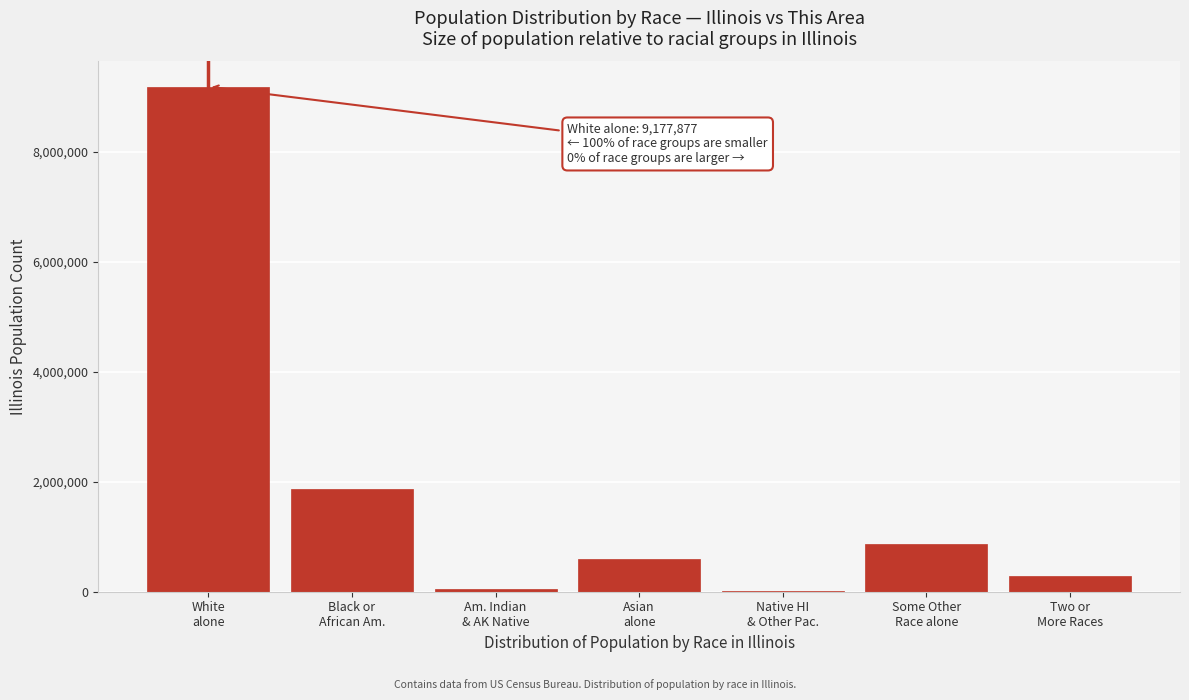

What is the sum of all values?

12830632